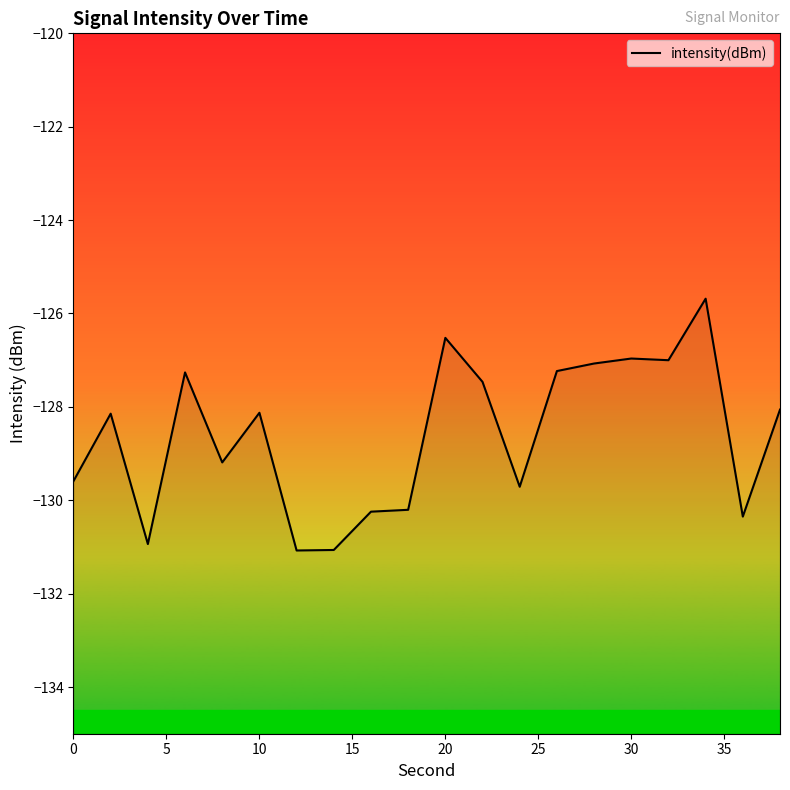

How many interior local peaks (higher than both neighbors) does the data have?

6